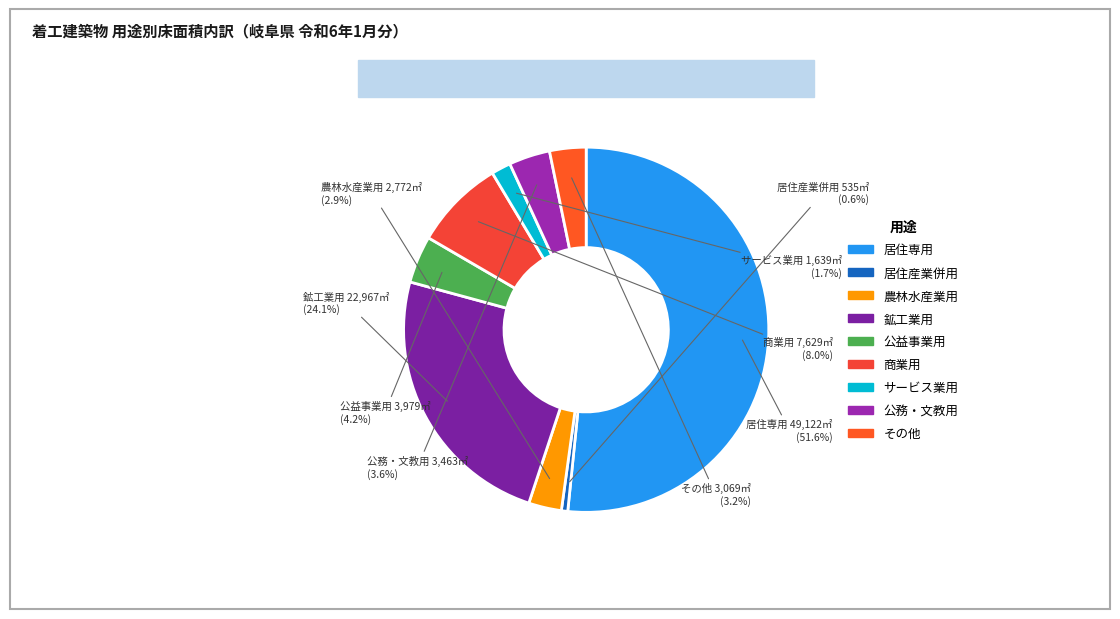

To the nearest percent, what percentage of the pie is 居住産業併用?

1%